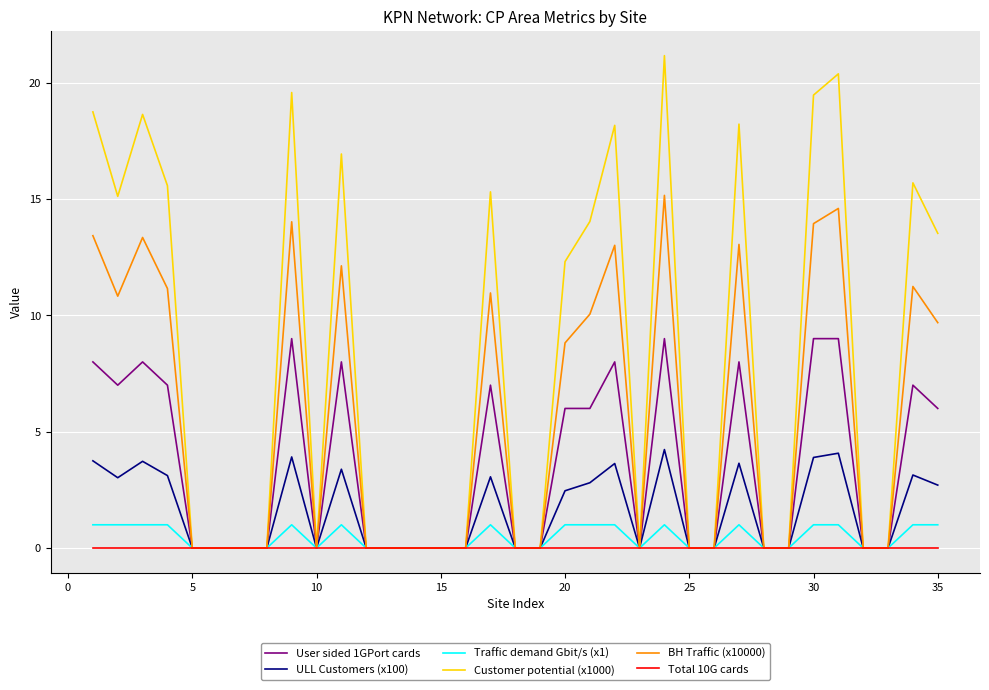

What are all the series names shown in the legend?

User sided 1GPort cards, ULL Customers (x100), Traffic demand Gbit/s (x1), Customer potential (x1000), BH Traffic (x10000), Total 10G cards